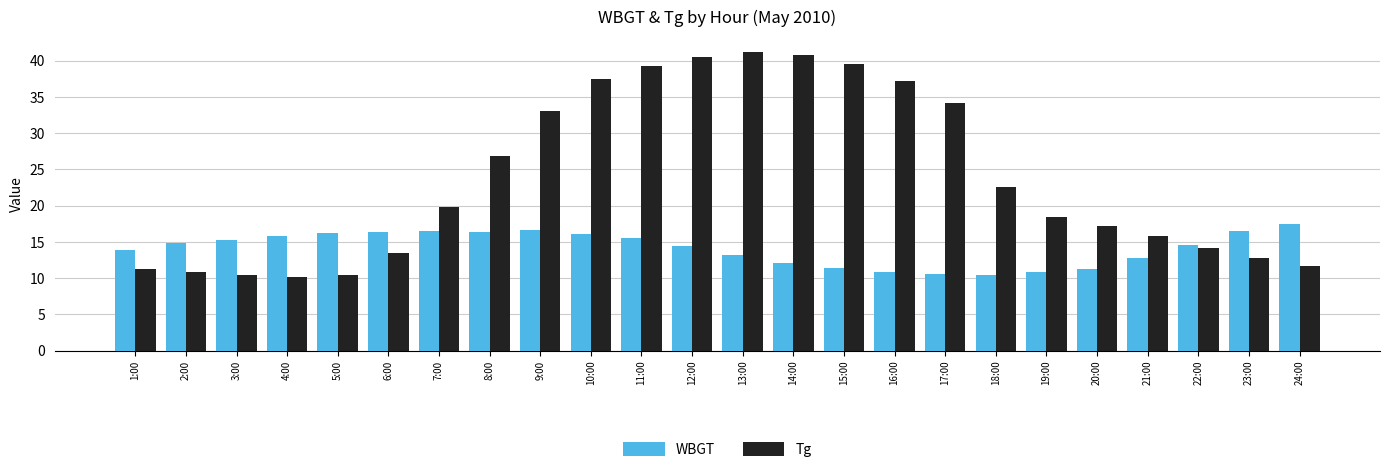

What is the difference between the maximum and second lowest values in the WBGT series?

6.8